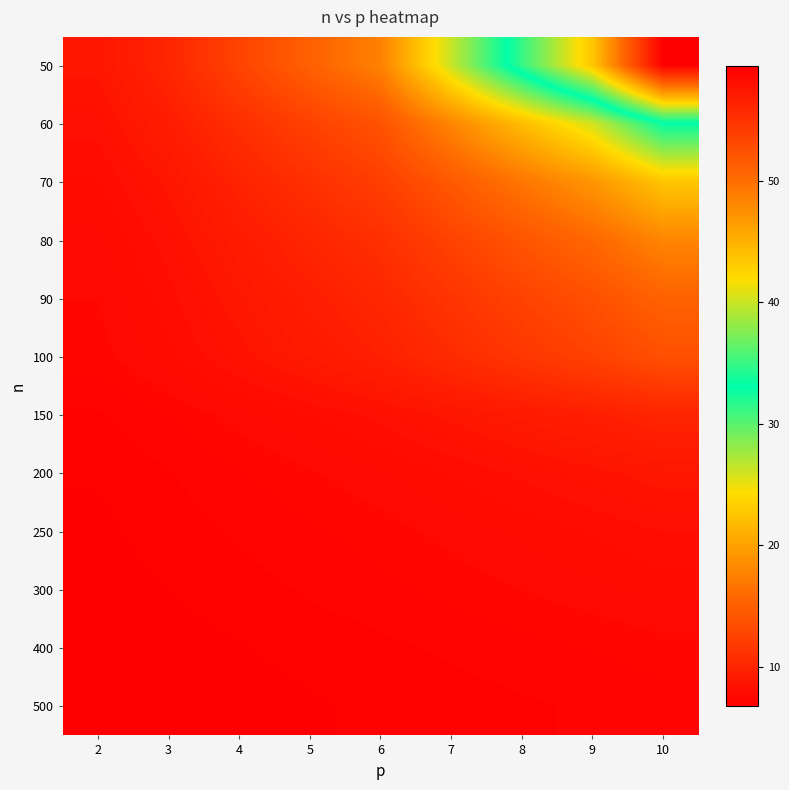

At 3, list the series in order from largest to smallest.

50, 60, 70, 80, 90, 100, 150, 200, 250, 300, 400, 500